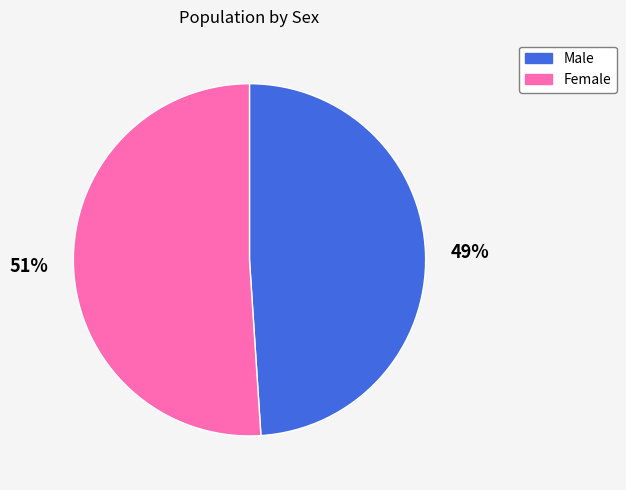

Rank the categories by value from lowest to highest.

Male, Female